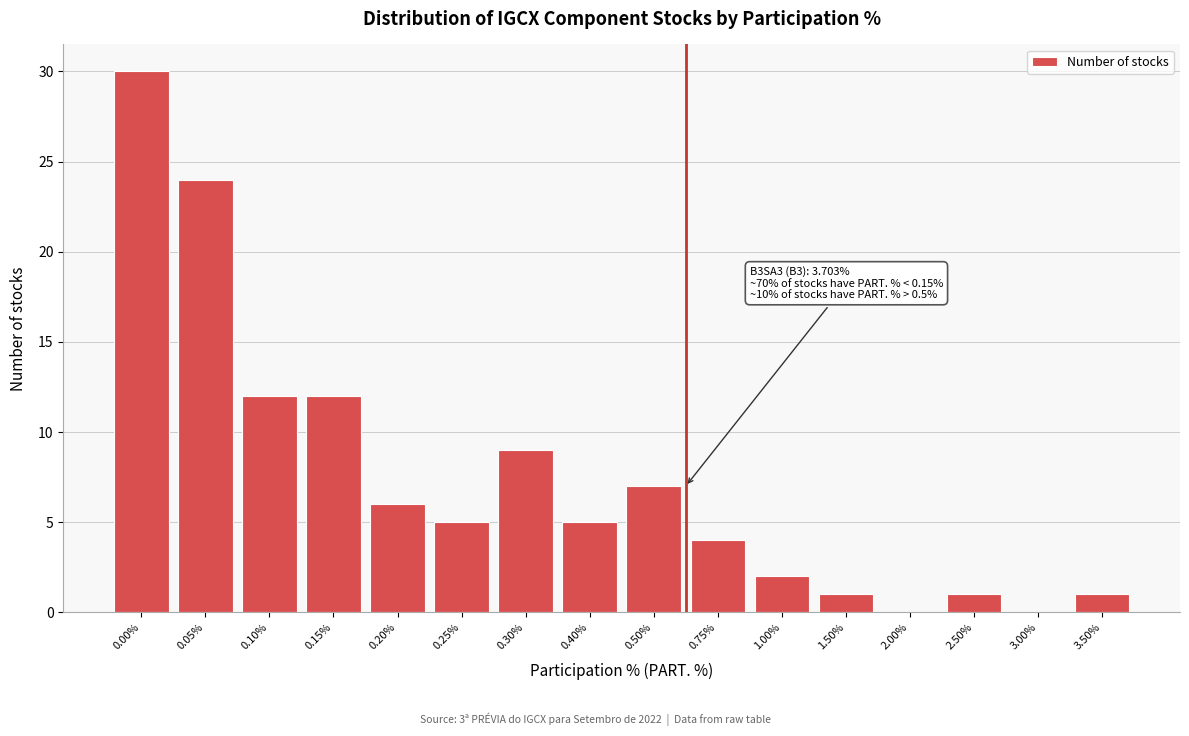

Reading left to right, what are all the values shown in this chart?

0.00%=30	0.05%=24	0.10%=12	0.15%=12	0.20%=6	0.25%=5	0.30%=9	0.40%=5	0.50%=7	0.75%=4	1.00%=2	1.50%=1	2.00%=0	2.50%=1	3.00%=0	3.50%=1